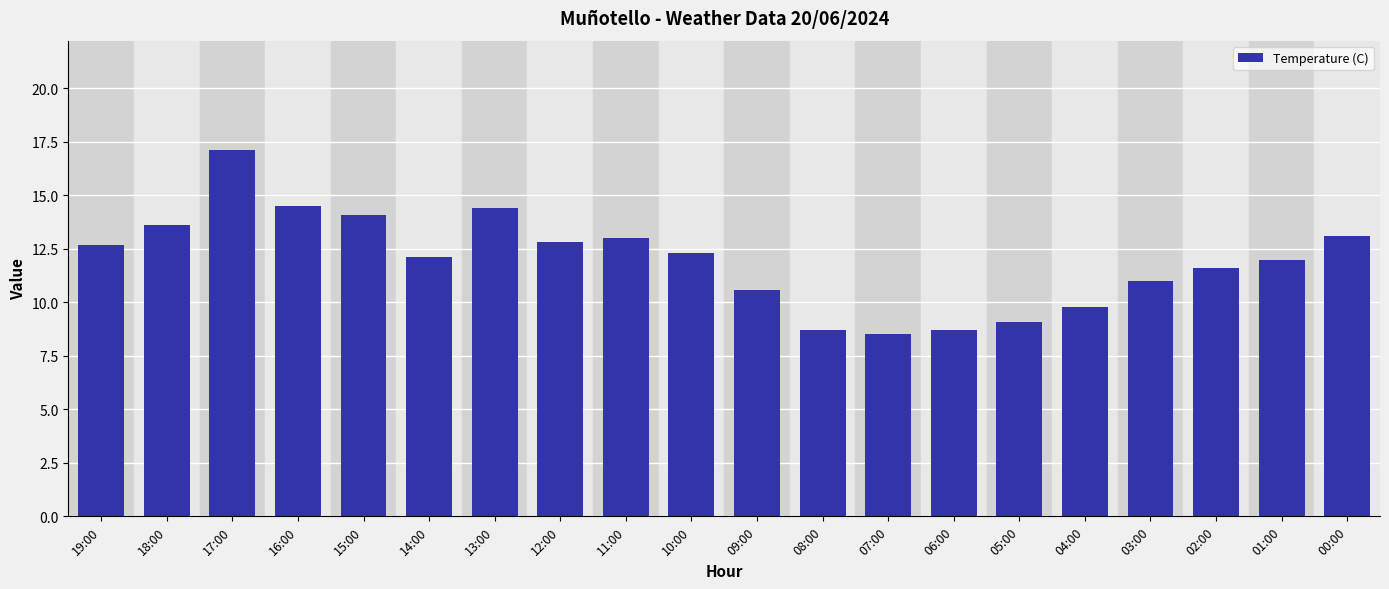

What position from the right is 11:00?

12